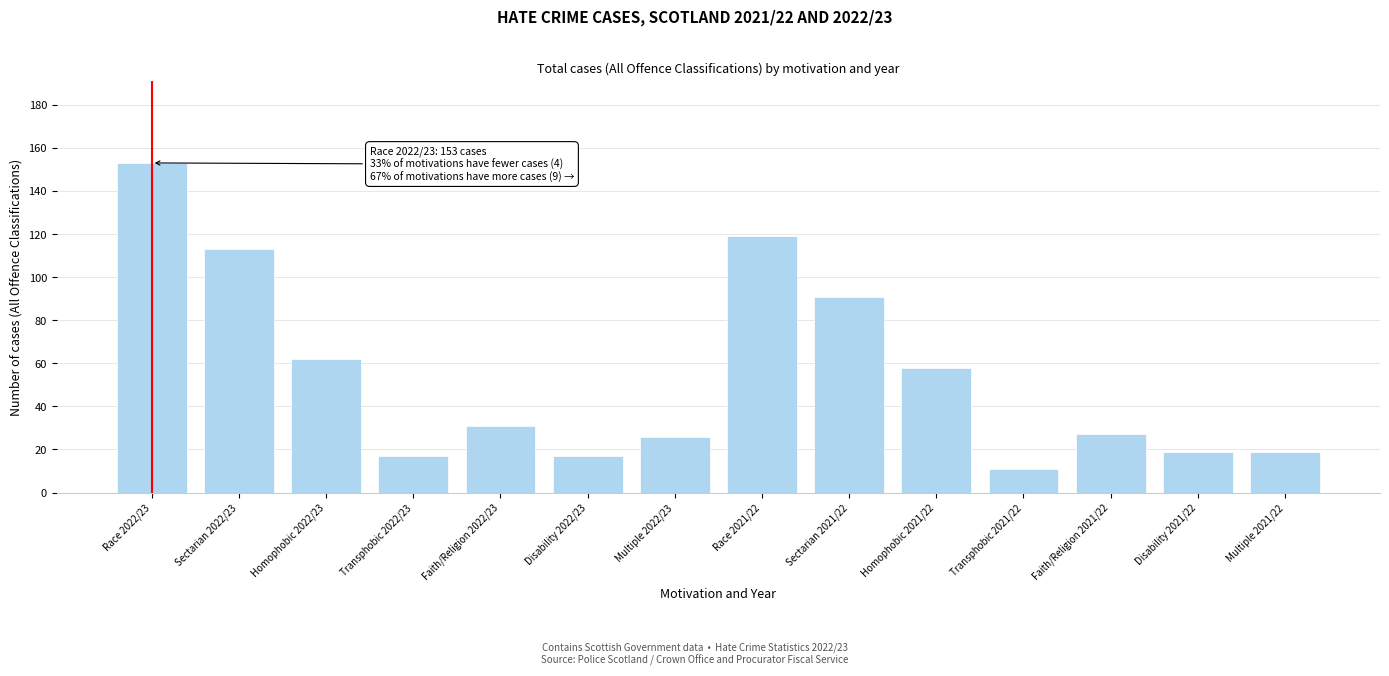

Reading right to left, transcribe all the data shown in this chart.

19	19	27	11	58	91	119	26	17	31	17	62	113	153